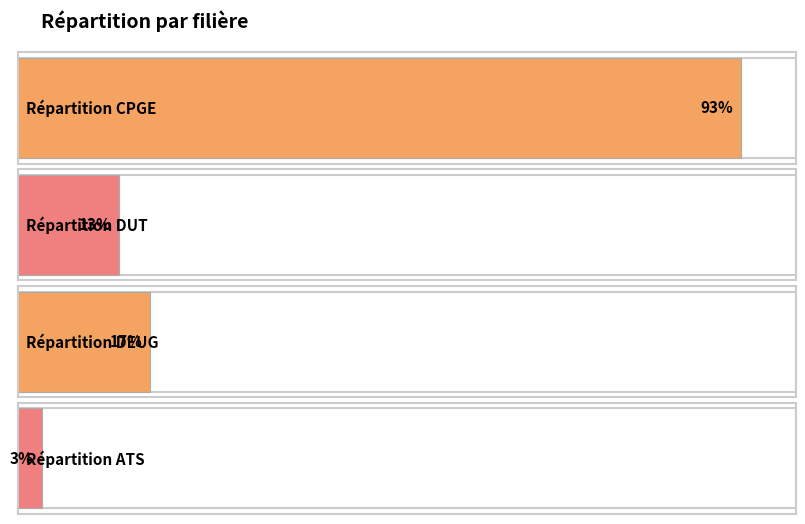

What is the smallest value displayed?

3